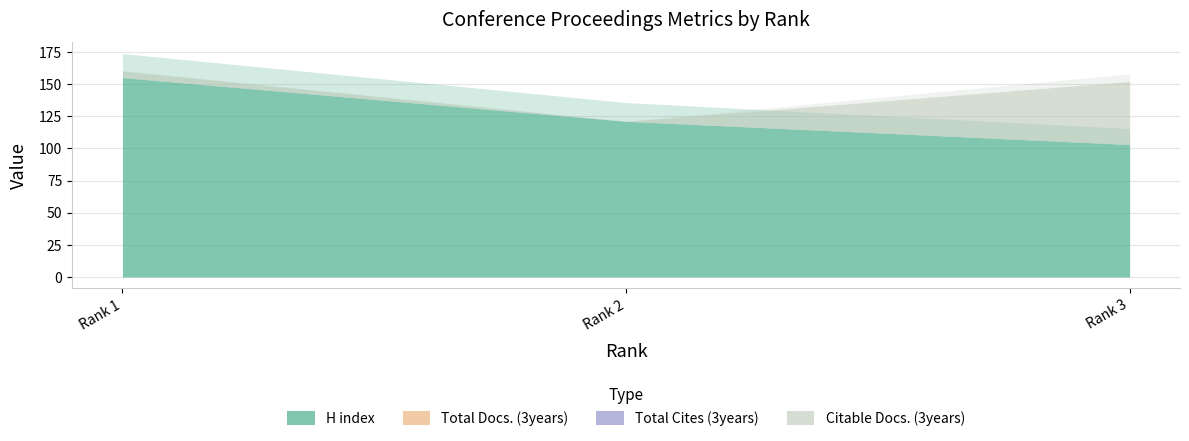

Which series has the largest range (max minus min)?

H index